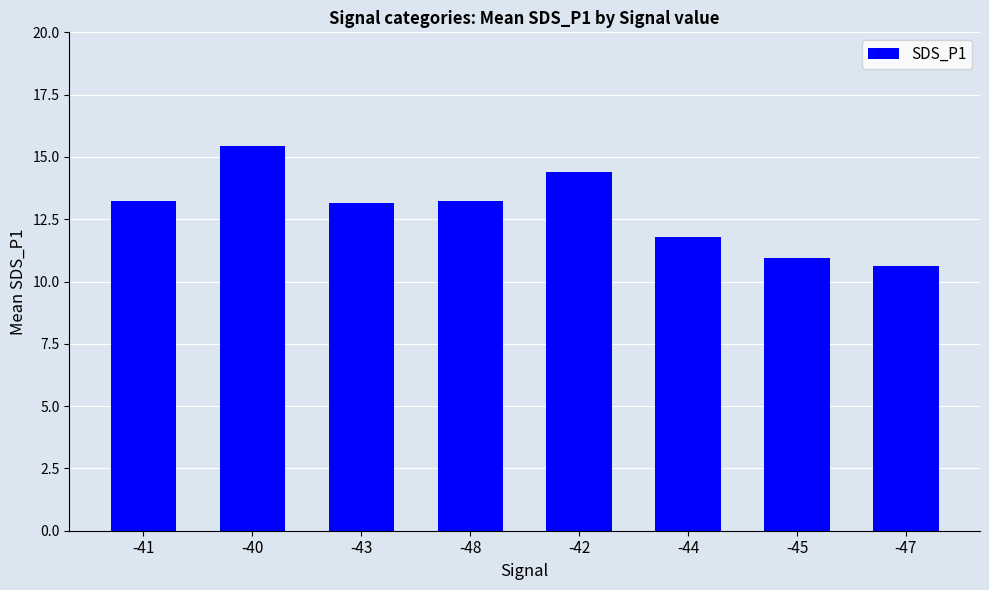

How many bars are there in total?

8